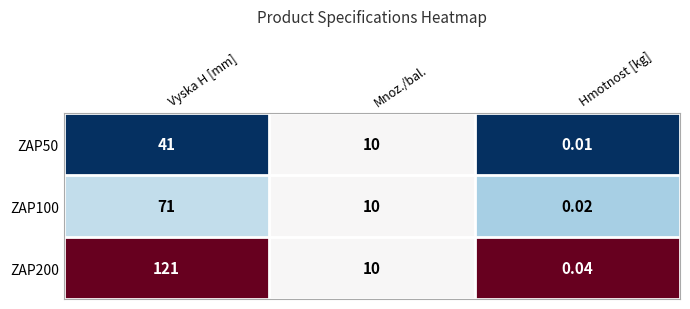

Where is ZAP100 nearest to the value 35?

Mnoz./bal.